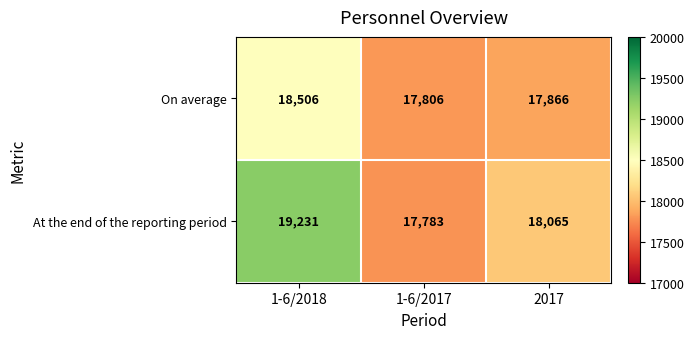

List the series in order of their peak value, highest first.

At the end of the reporting period, On average